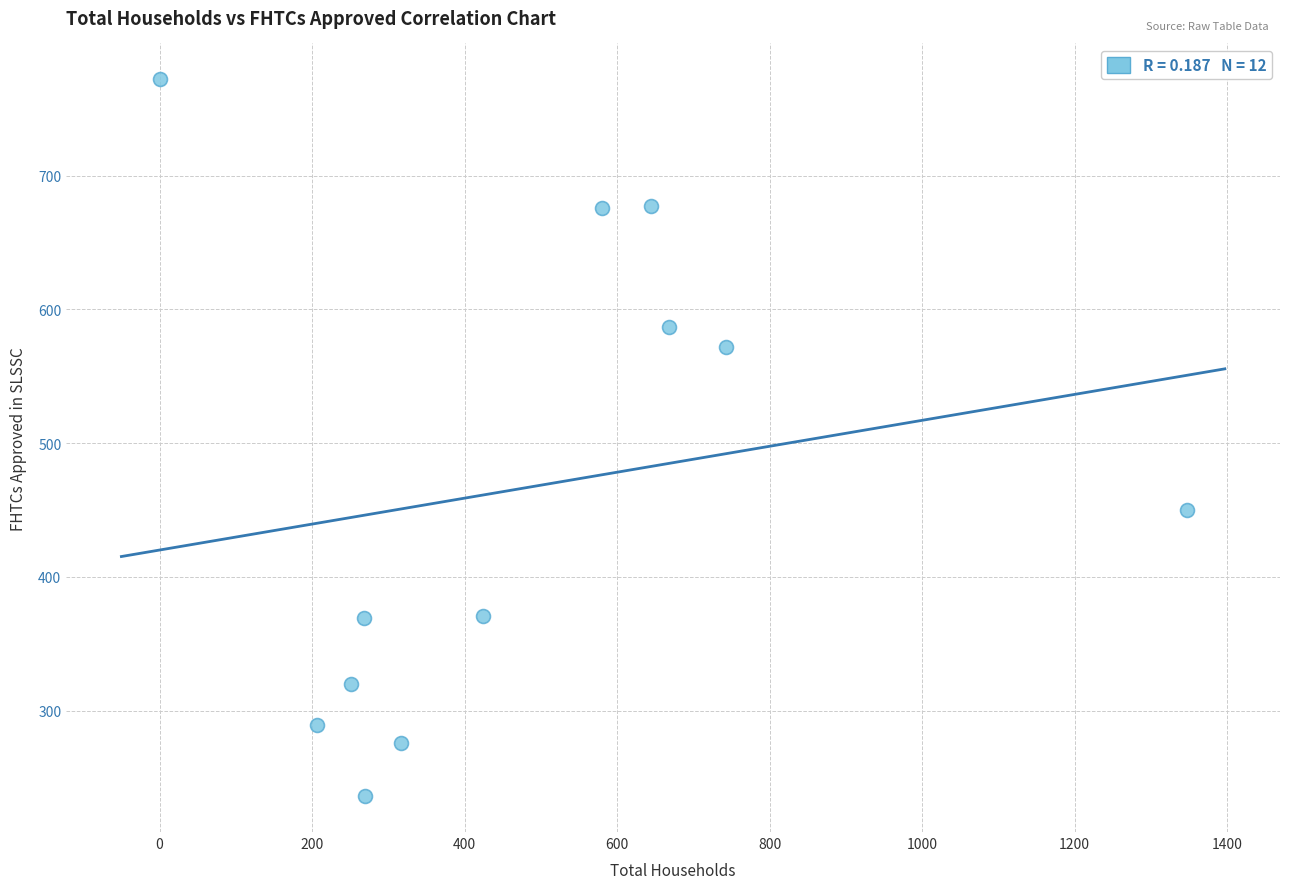

What is the average X value?

477